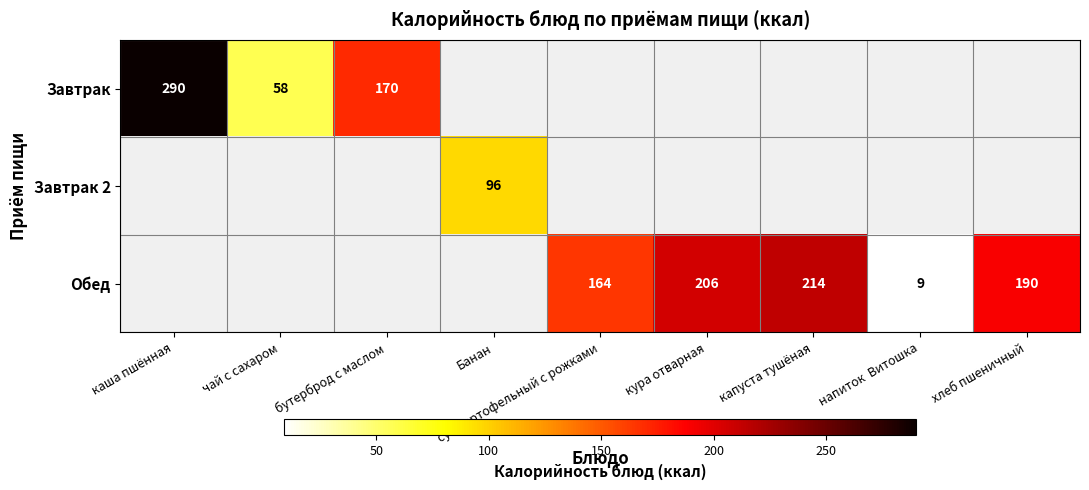

The value of Завтрак at каша пшённая is 193. True or false?

False